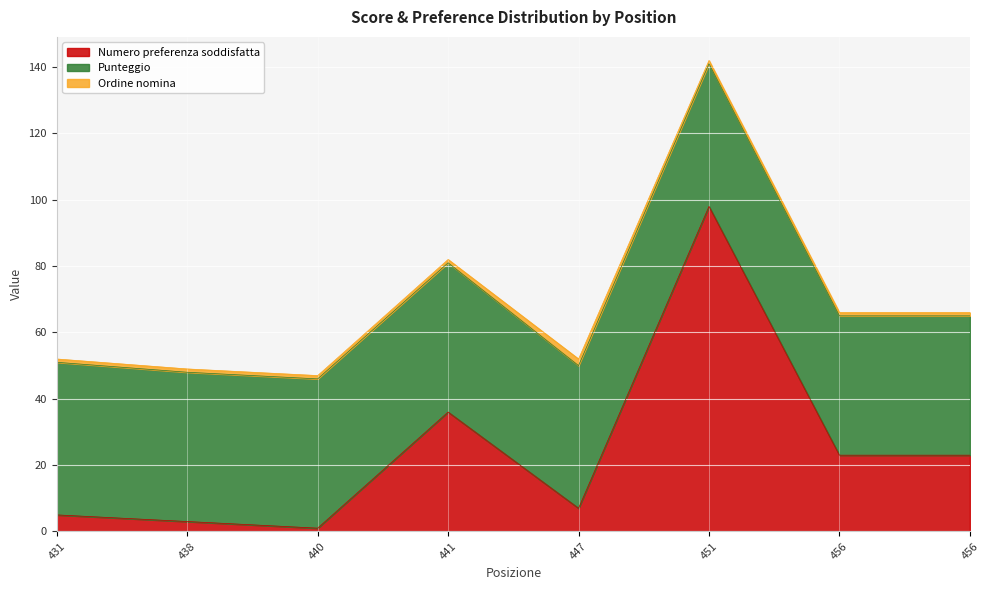

At which category is the sum across all series the highest?

451